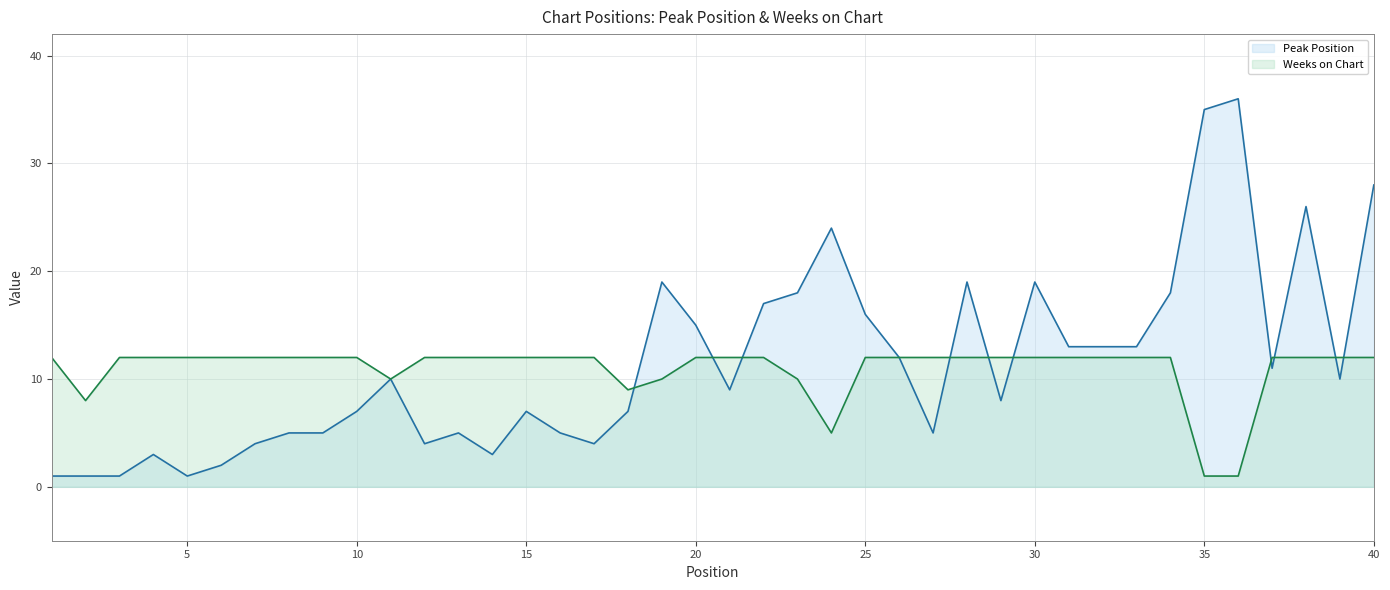

Between which two adjacent categories do Weeks on Chart and Peak Position first intersect?

18 and 19